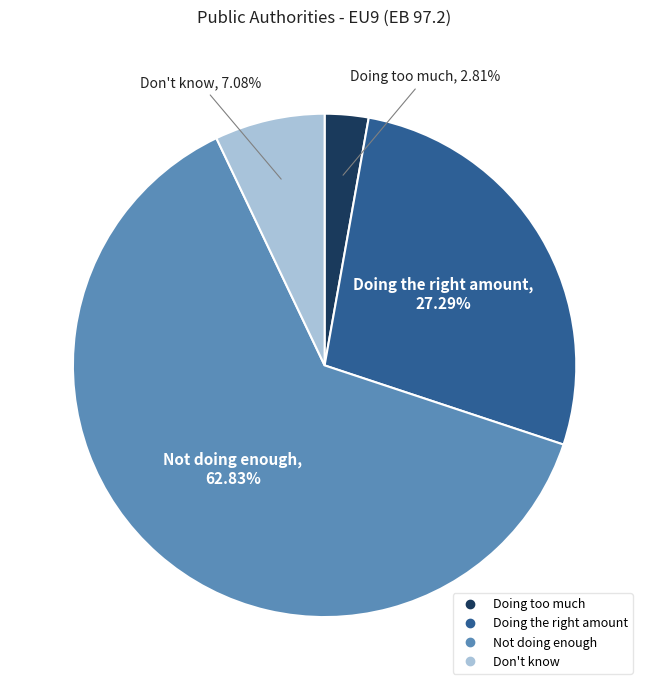

Does Not doing enough account for over 50% of the chart?

Yes